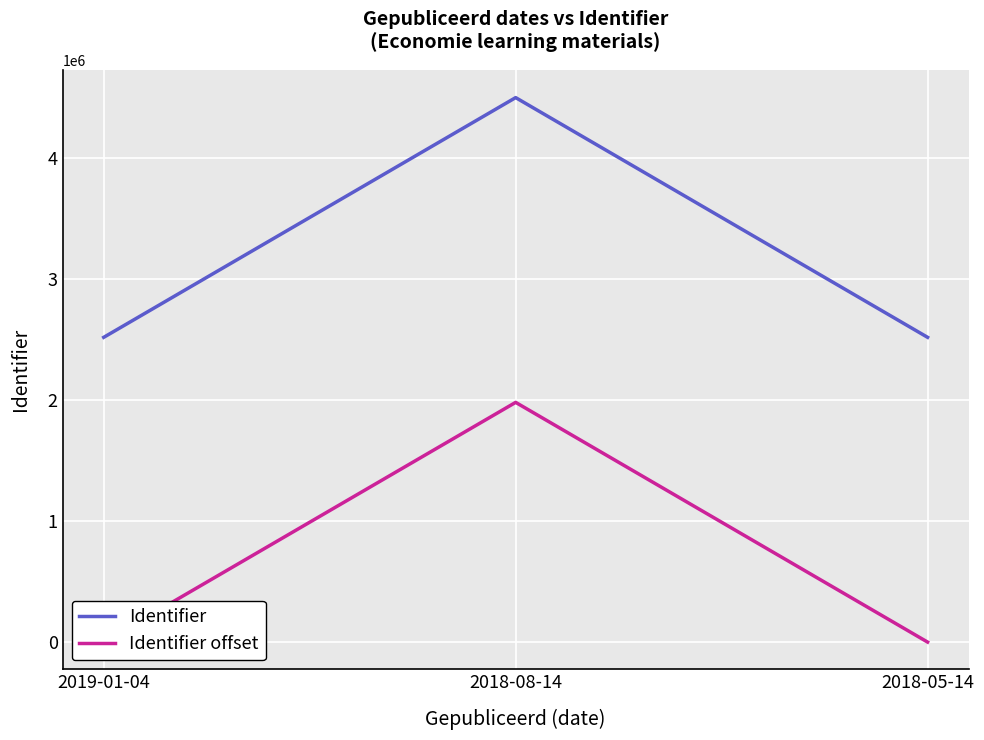

List the series in order of their overall mean, highest first.

Identifier, Identifier offset